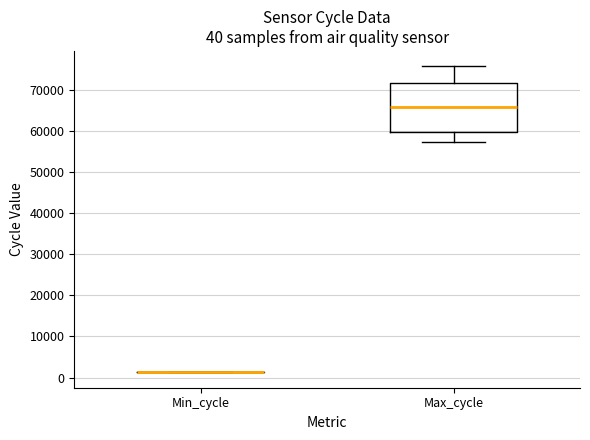

Which box is the tallest, from its lower edge to its upper edge?

Max_cycle